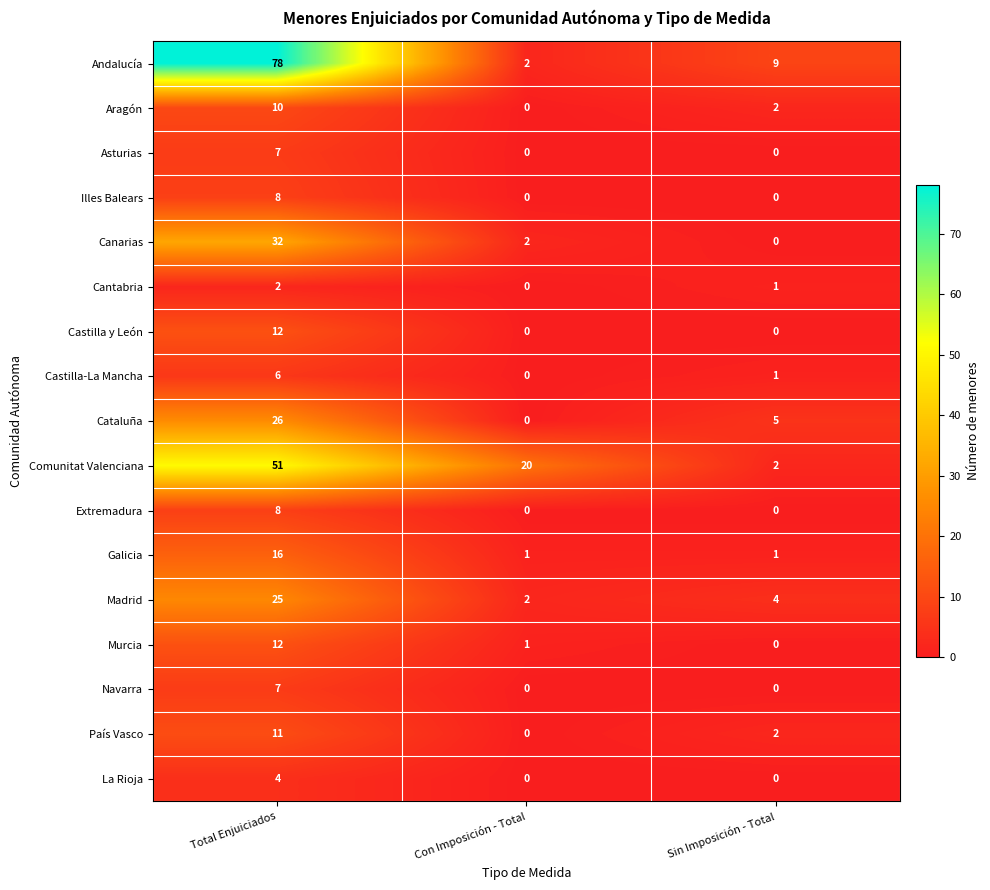

What is the maximum value shown in the chart?

78